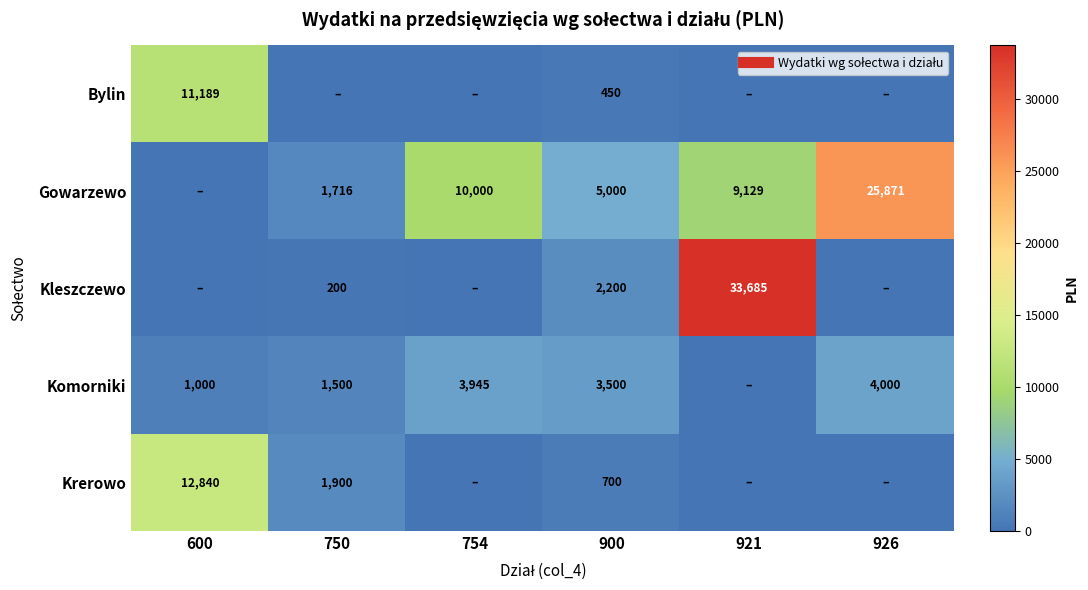

The value of Bylin at 900 is 719.7. True or false?

False